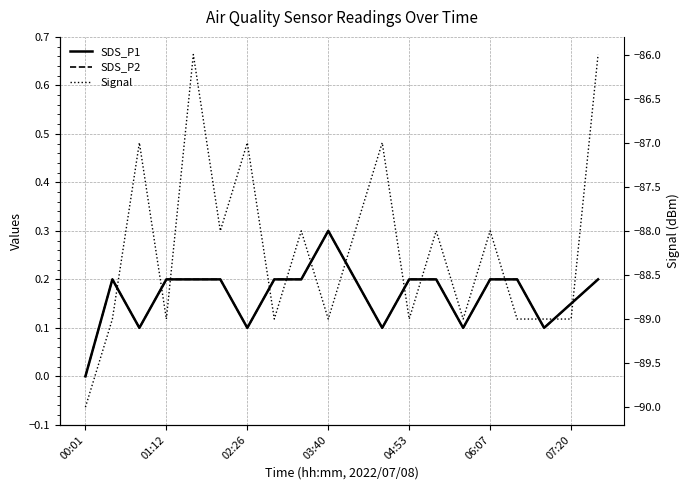

How many SDS_P2 values are between 0 and 1?

20